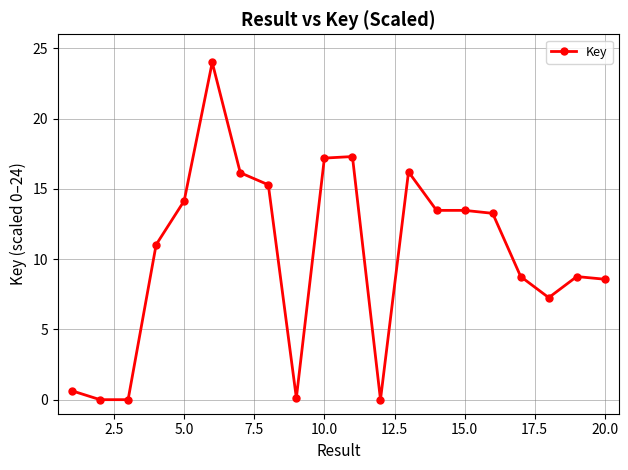

True or false: there are more than 0 points higher than both neighbors.

True